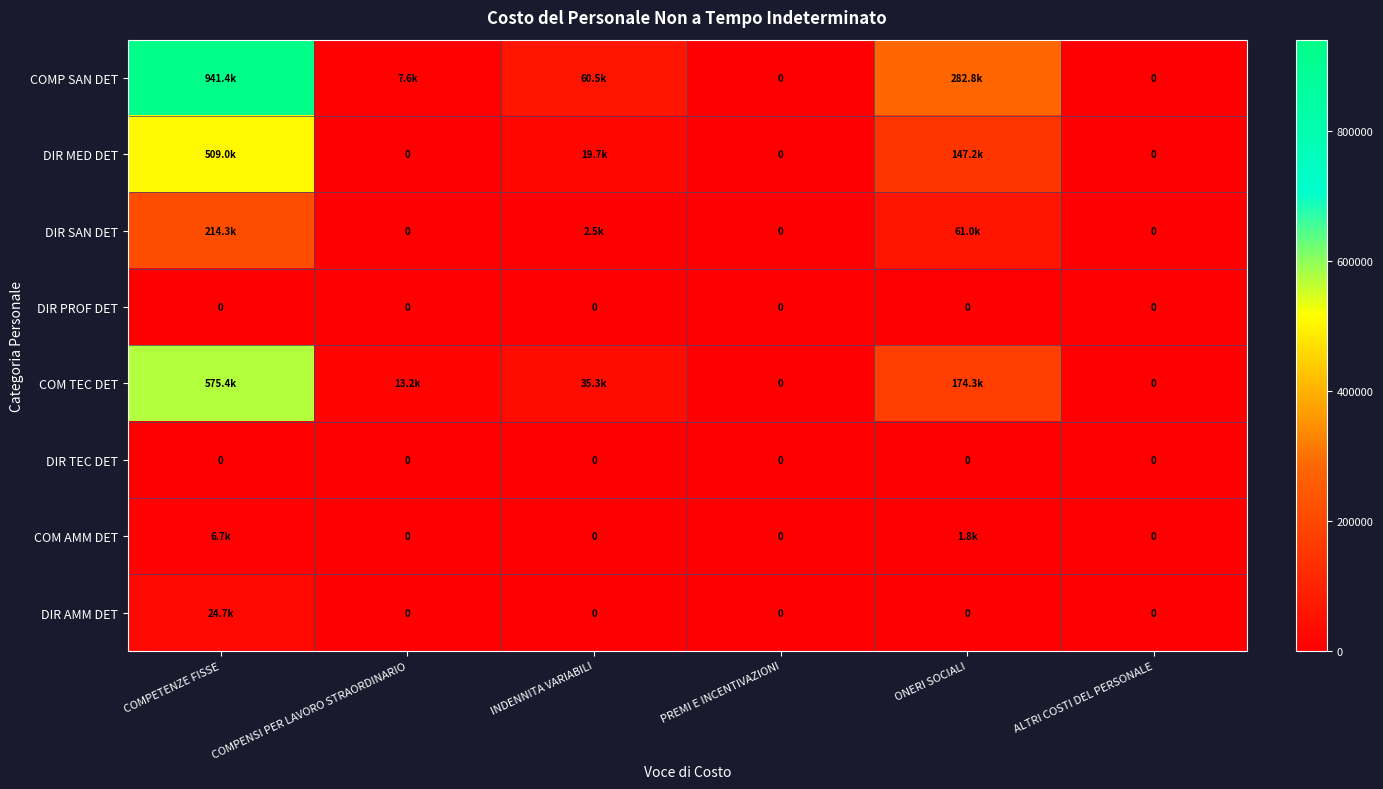

The DIR SAN DET series shows 214343.7 at COMPETENZE FISSE. True or false?

True